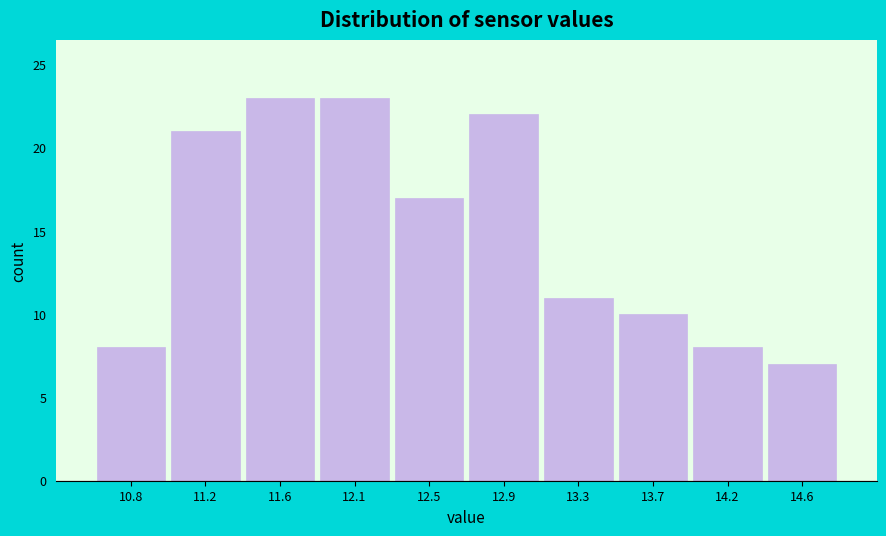

Reading left to right, transcribe all the data shown in this chart.

8	21	23	23	17	22	11	10	8	7